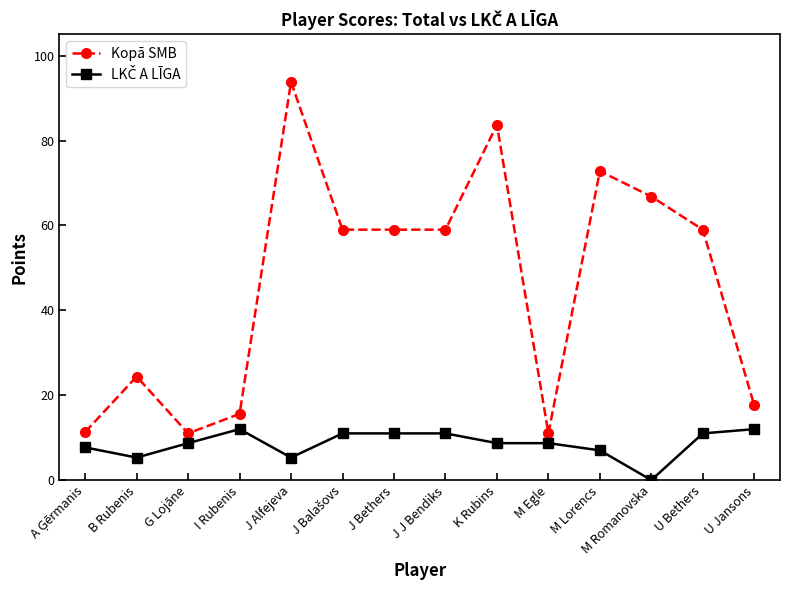

What is the lowest value of the Kopā SMB series?

11.0